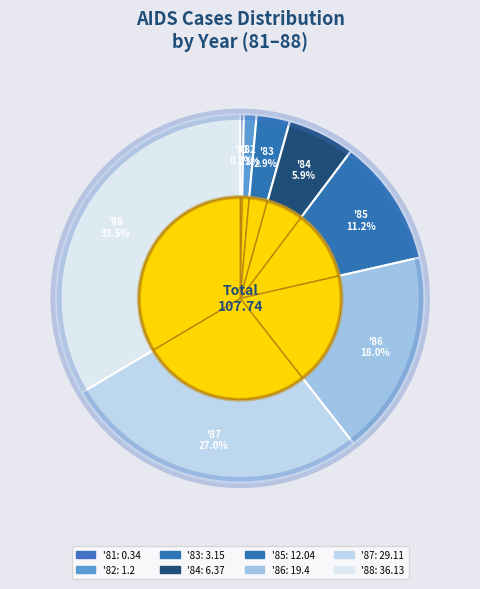

What is the ratio of the value at 88 to the value at 83?

11.5